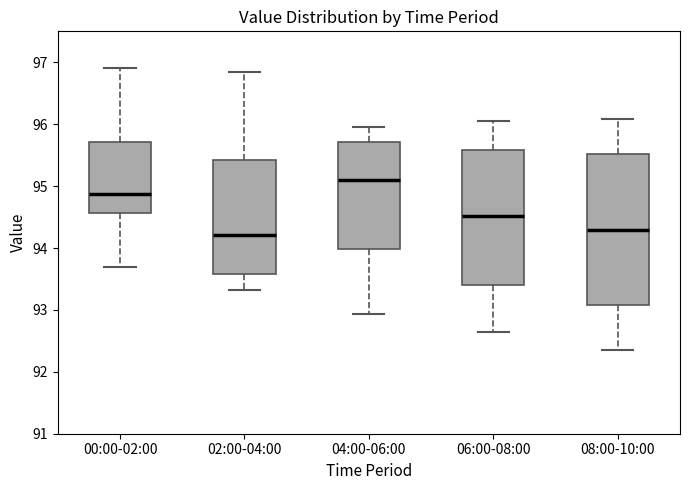

Reading left to right, transcribe this box plot: for each box, give where its median line is, the range the box spans, and where its two whiskers end, as read against the y-axis. The values are not printed on the chart, so give them approximately, as read against the axis.

00:00-02:00: median 94.9, box 94.6 to 95.7, whiskers 93.7 to 96.9
02:00-04:00: median 94.2, box 93.6 to 95.4, whiskers 93.3 to 96.9
04:00-06:00: median 95.1, box 94.0 to 95.7, whiskers 92.9 to 96.0
06:00-08:00: median 94.5, box 93.4 to 95.6, whiskers 92.7 to 96.1
08:00-10:00: median 94.3, box 93.1 to 95.5, whiskers 92.4 to 96.1